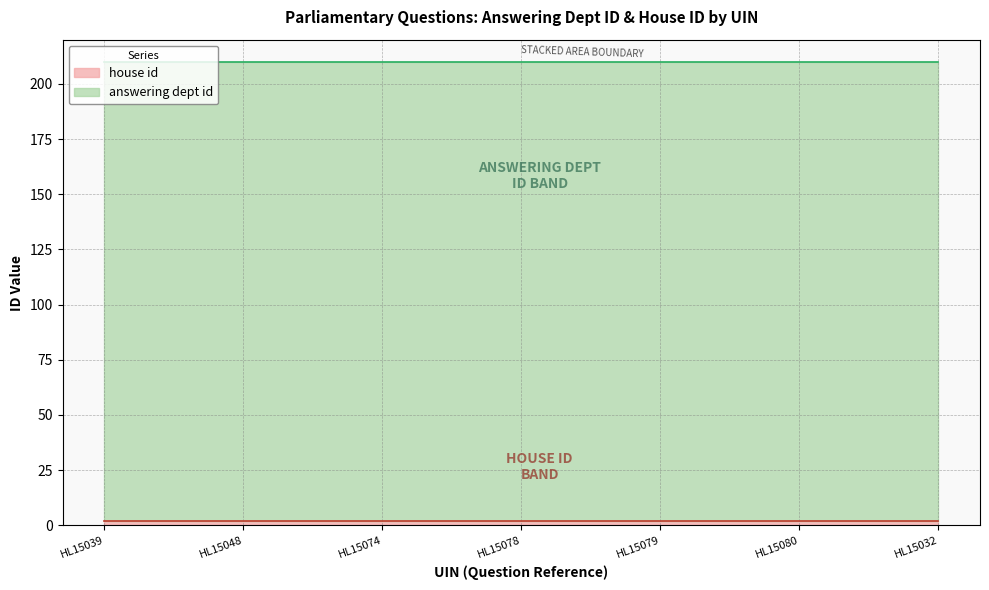

How many series are shown in this chart?

2